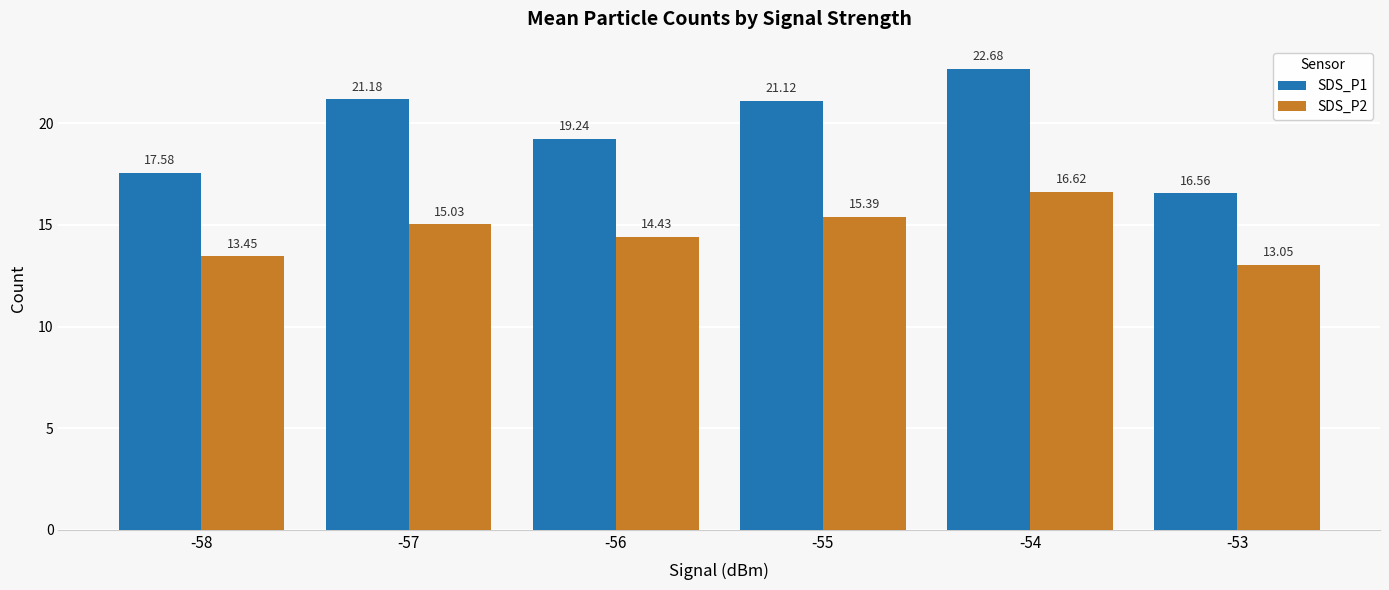

What is the average value of the SDS_P2 series?

14.7